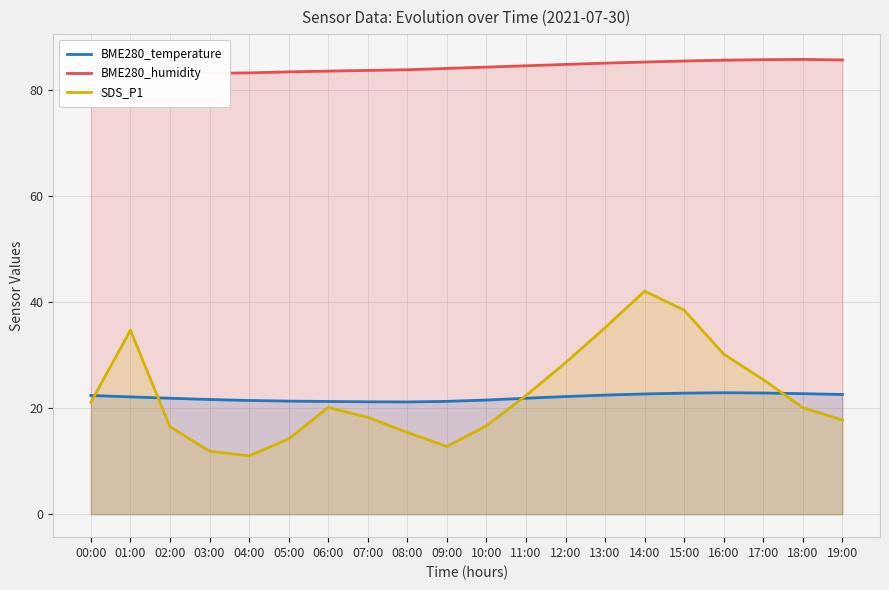

Which series has the largest total across all categories?

BME280_humidity